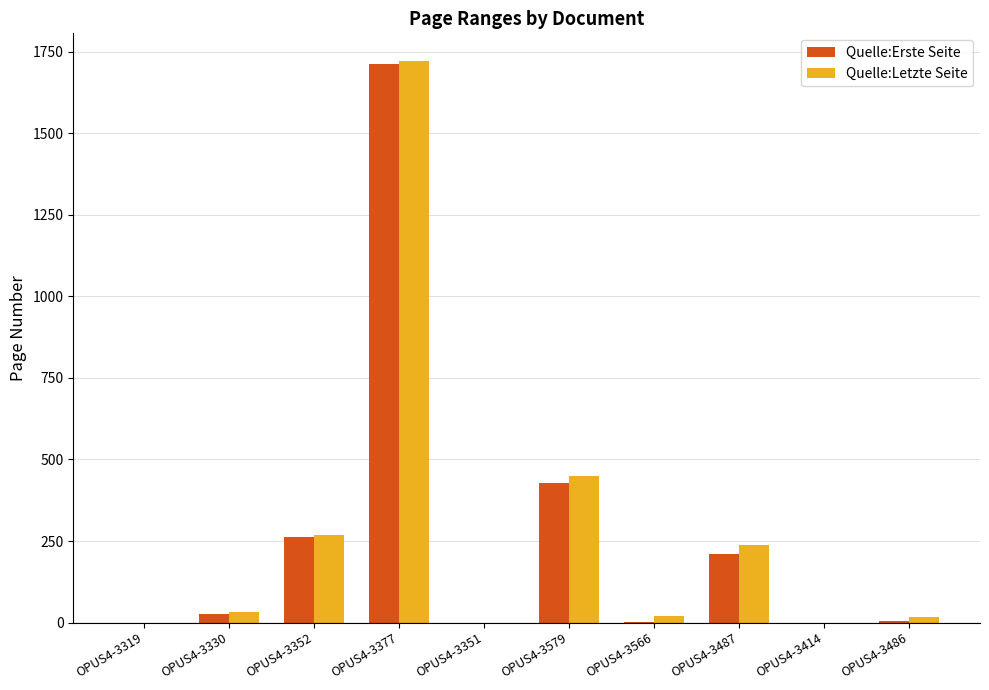

At which category is the sum across all series the highest?

OPUS4-3377